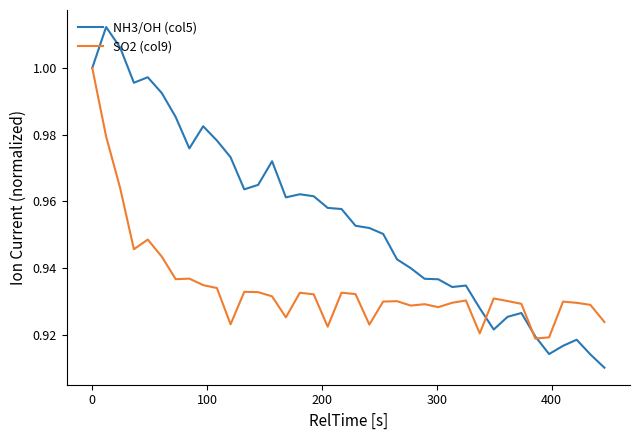

Rank the series by their maximum value, from highest to lowest.

NH3/OH (col5), SO2 (col9)